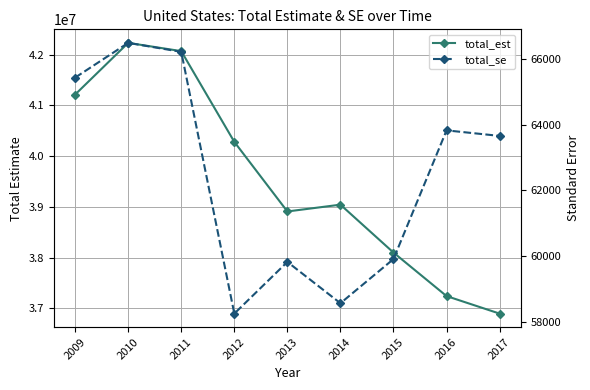

What is the sum of the total_est values at 2012 and 2011?

82346872.0